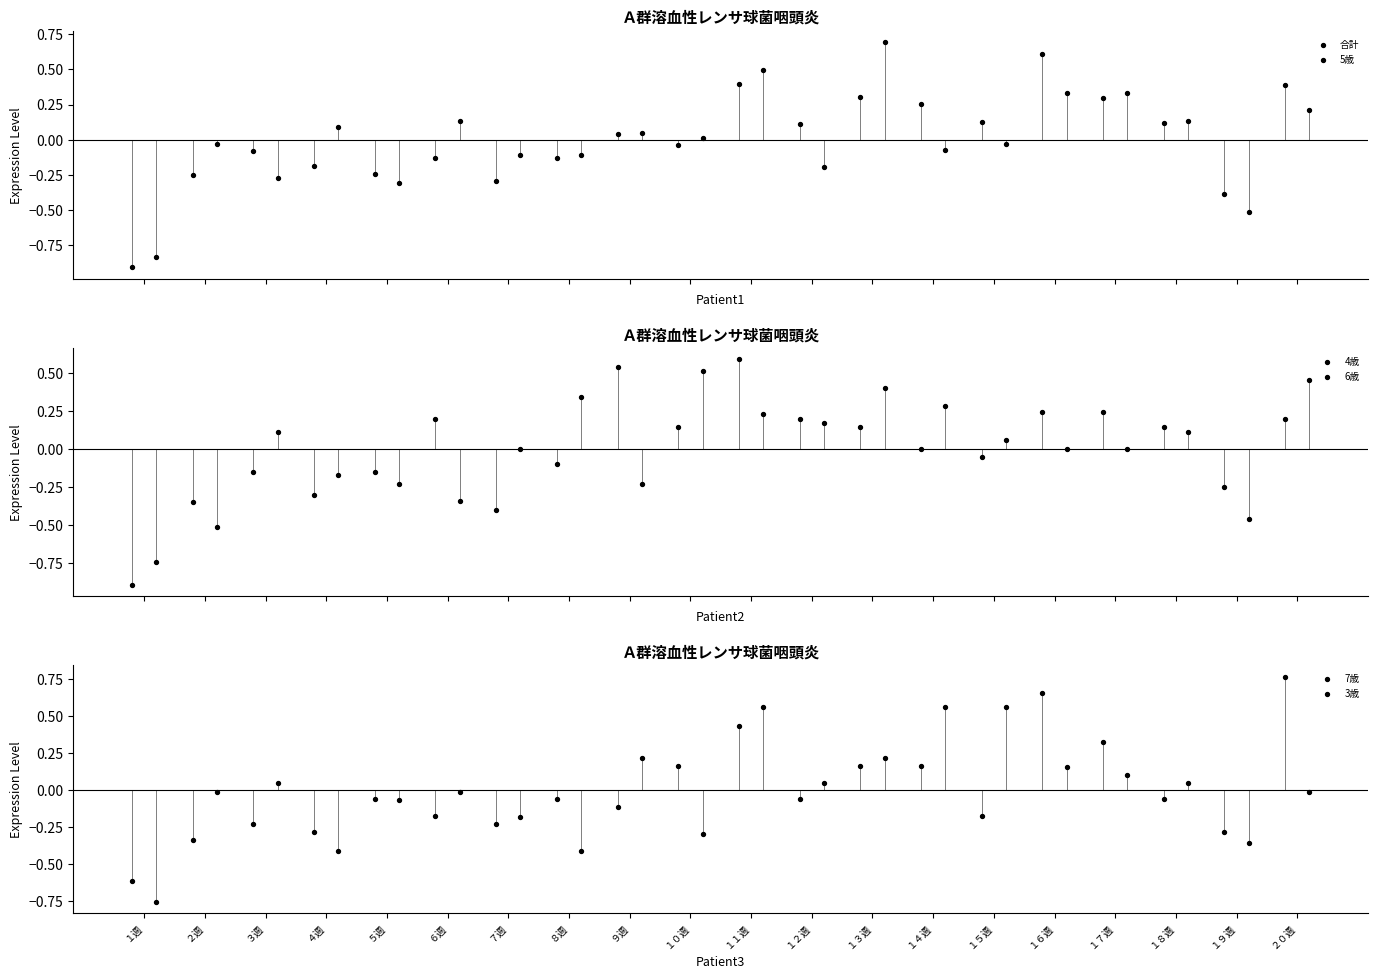

Is the value of 合計 at １９週 greater than the value of 4歳 at １５週?

No